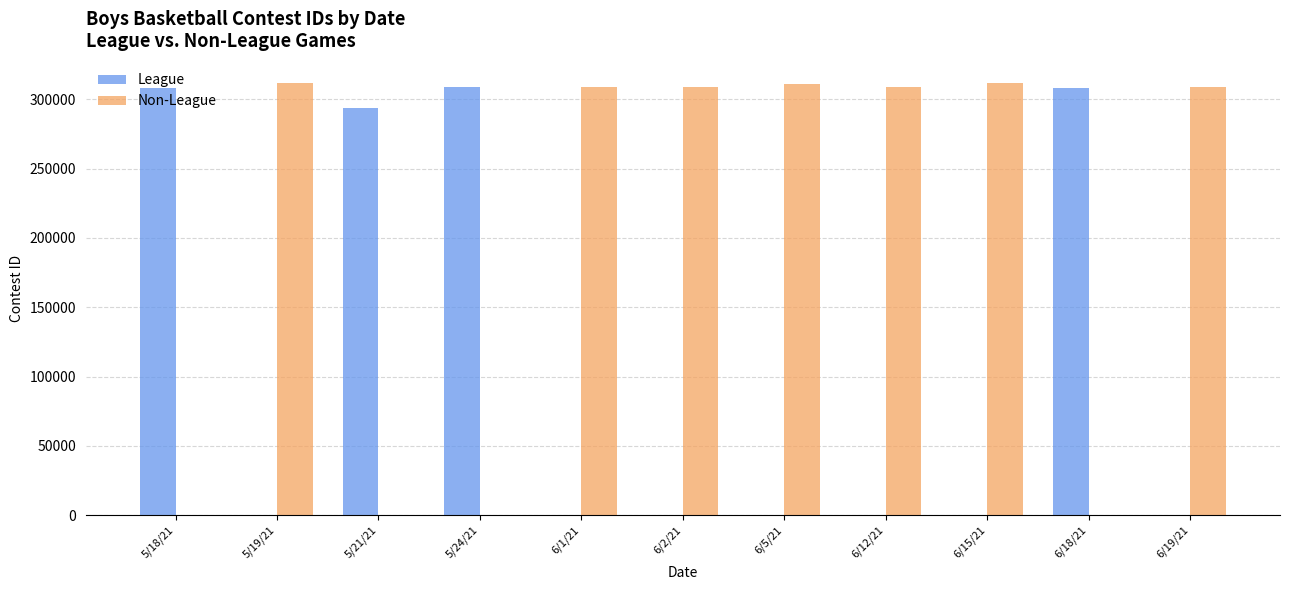

What is the highest value of the League series?

308664